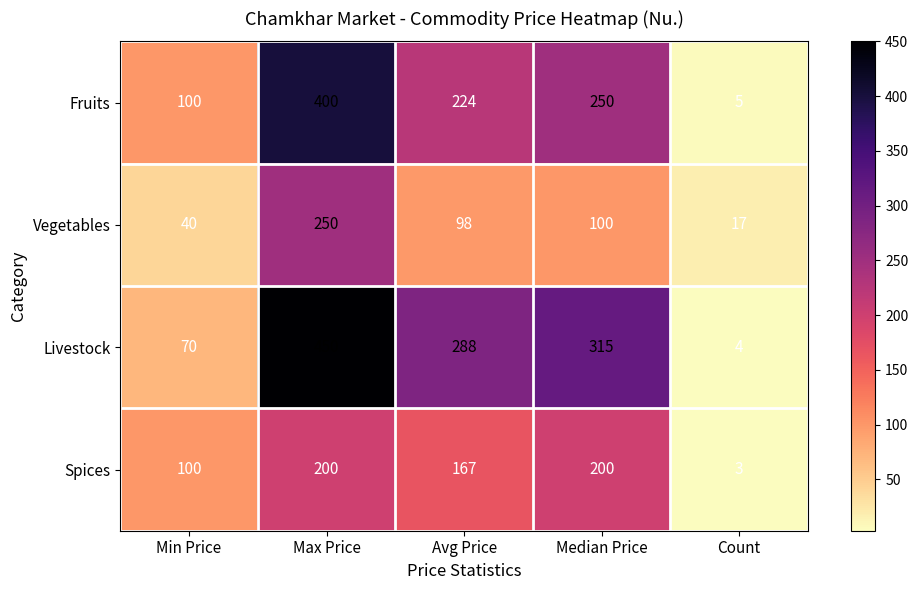

Is it true that Vegetables equals 98 at Avg Price?

True